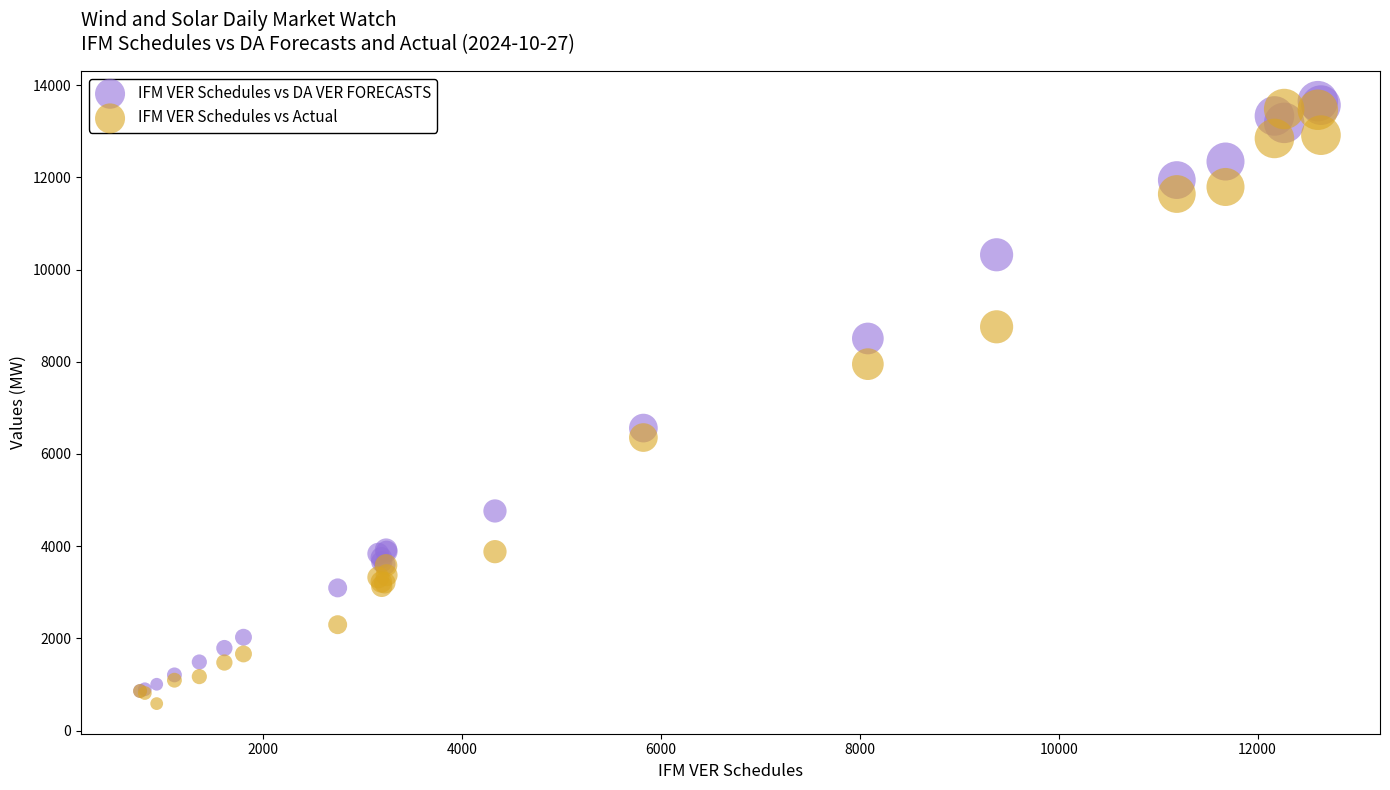

Which series reaches the maximum Y coordinate?

IFM VER Schedules vs DA VER FORECASTS